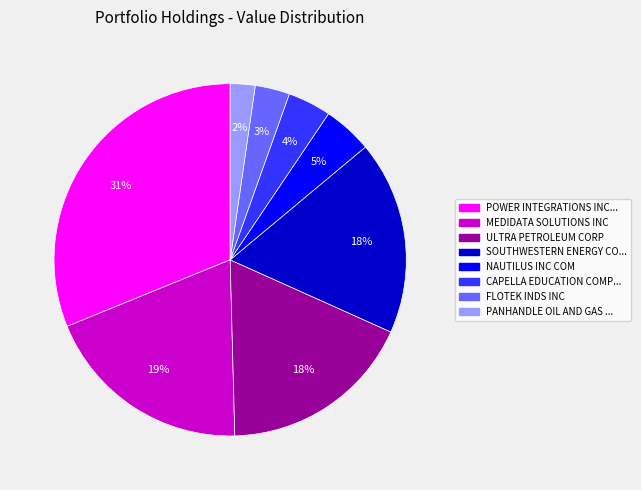

To the nearest percent, what is the difference between the largest and smallest slice percentages?

29%